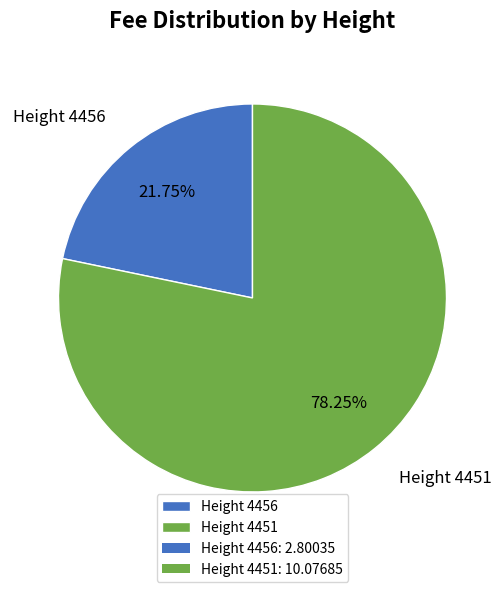

To the nearest percent, what percentage of the pie is Height 4451?

78%